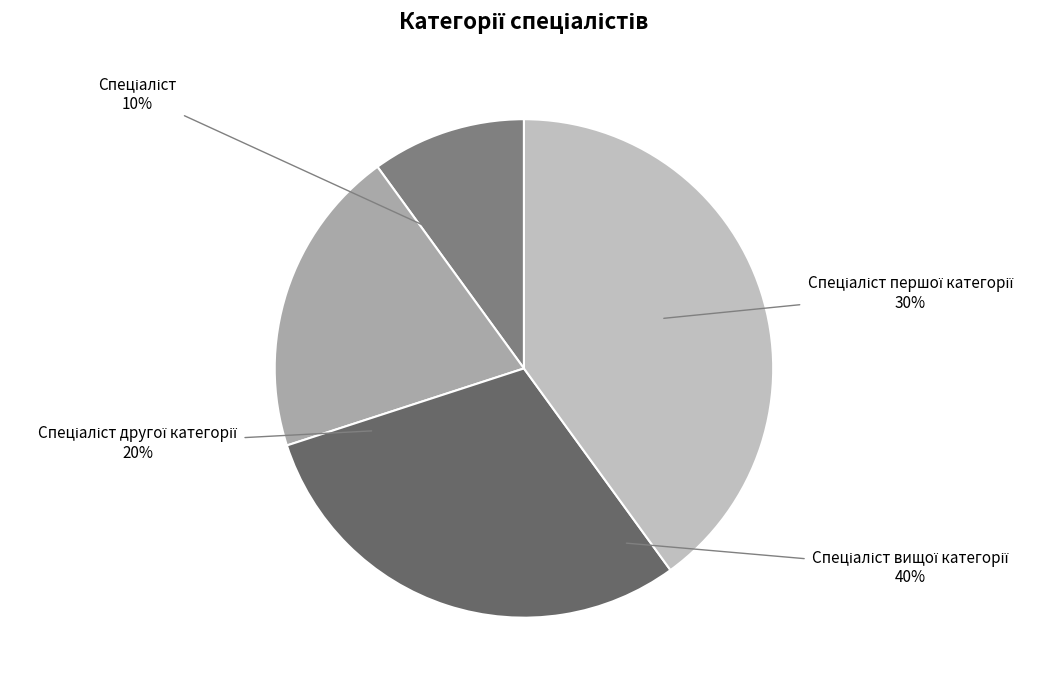

How many slices are in this pie chart?

4